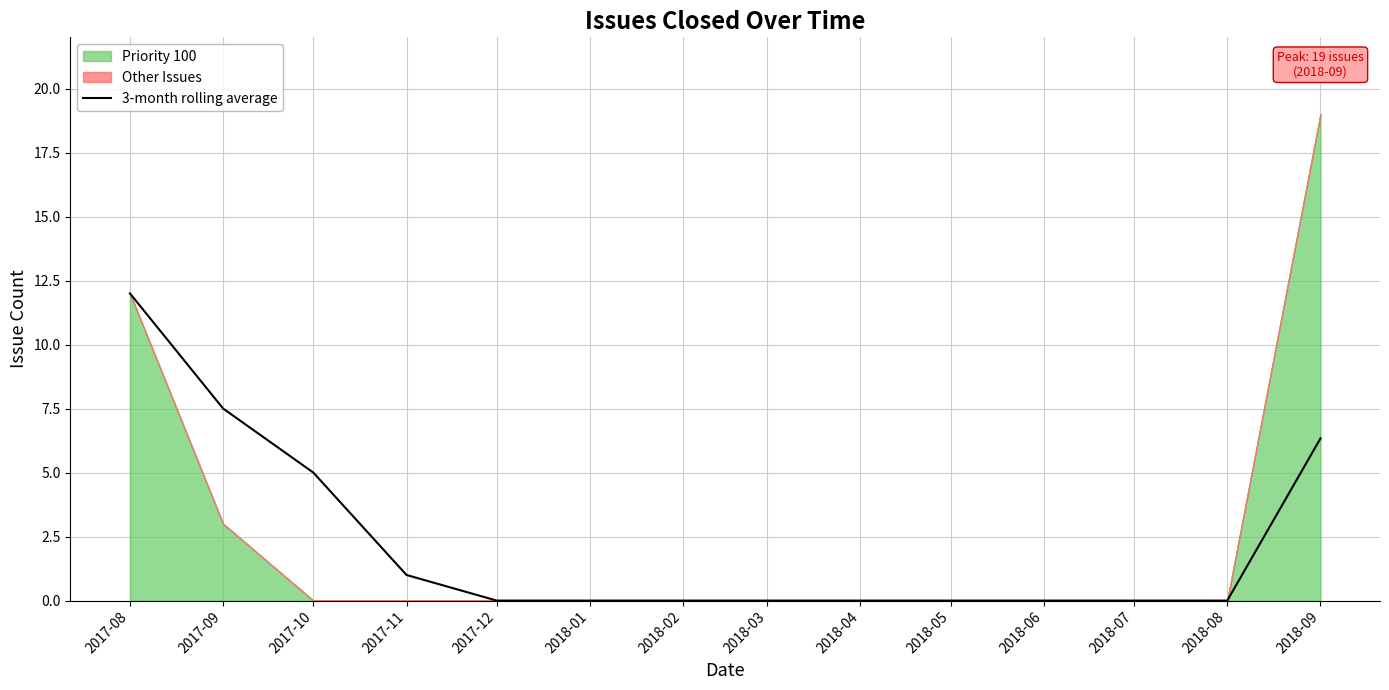

The value of 3-month rolling average at 2017-12 is -5.2. True or false?

False